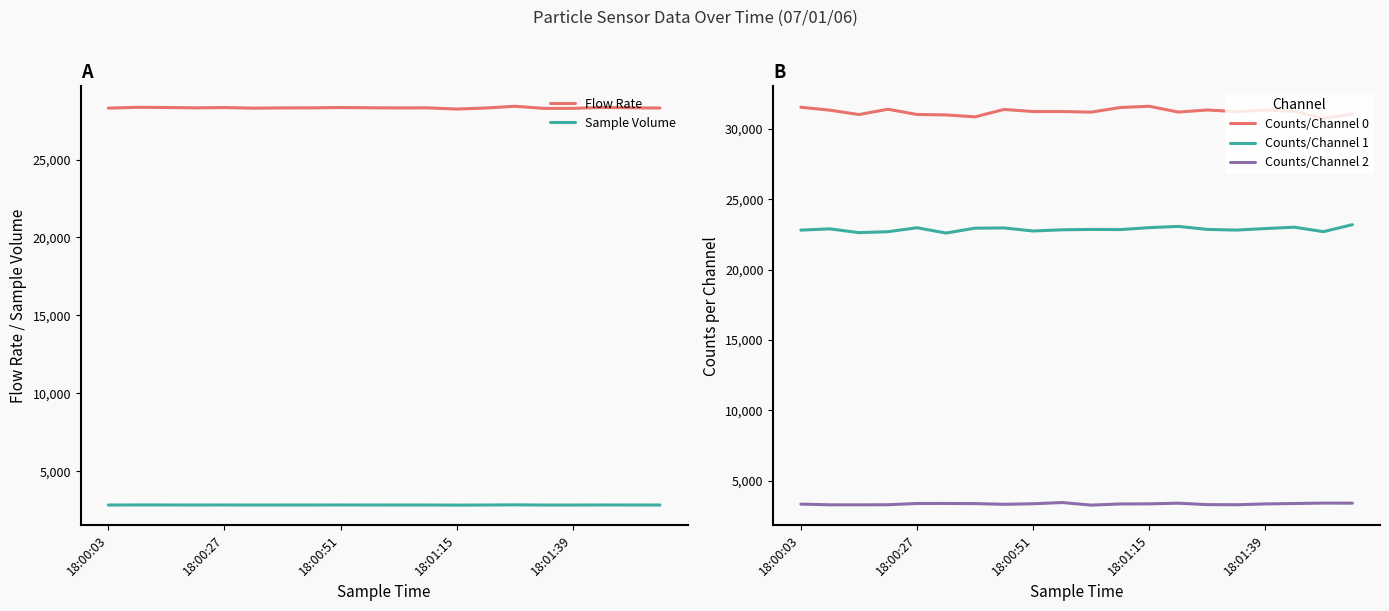

Is it true that Counts/Channel 2 equals 1701.4 at 18:01:39?

False